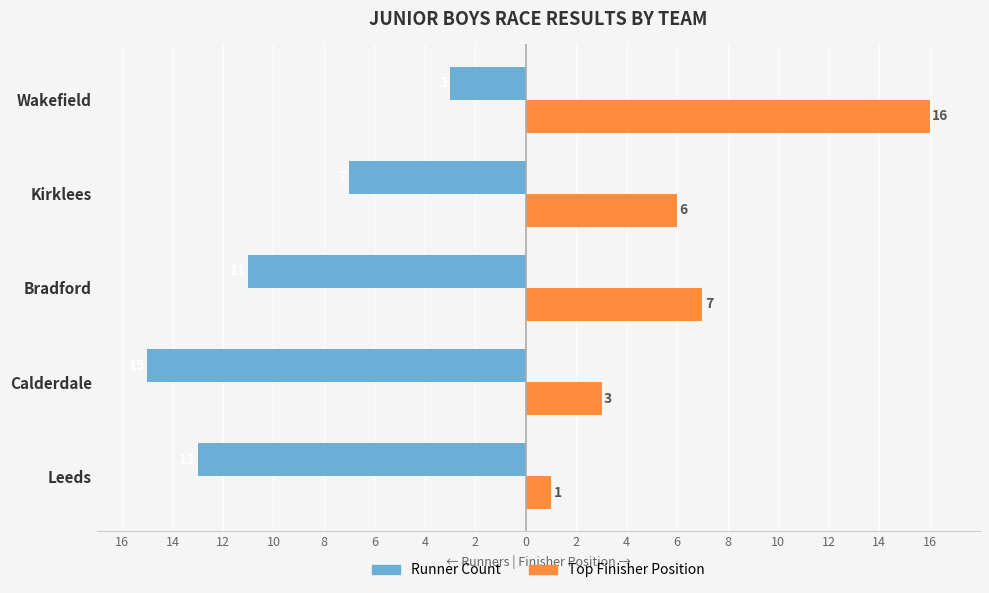

What are all the series names shown in the legend?

Runner Count, Top Finisher Position